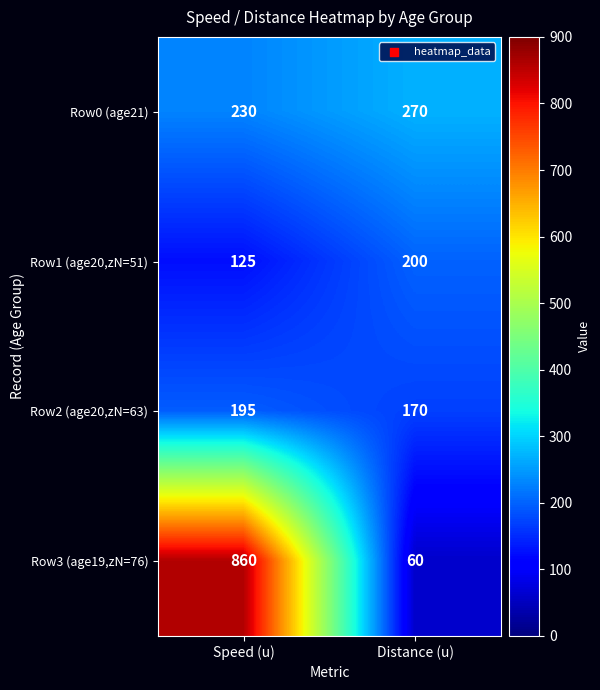

True or false: Row1 (age20,zN=51) has a value of 358 at Distance (u).

False